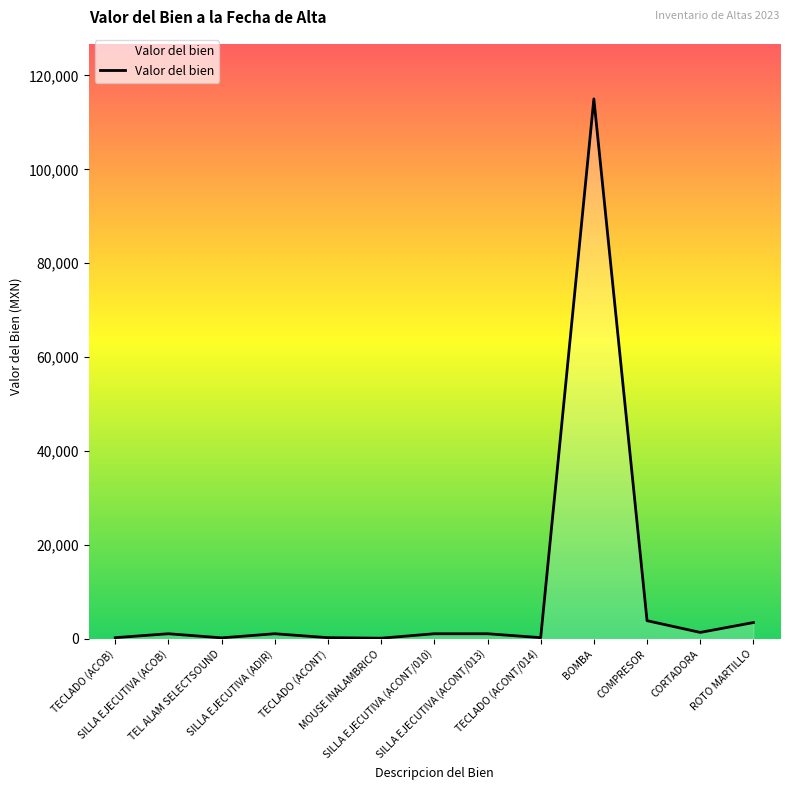

What is the greatest value displayed?

115000.0